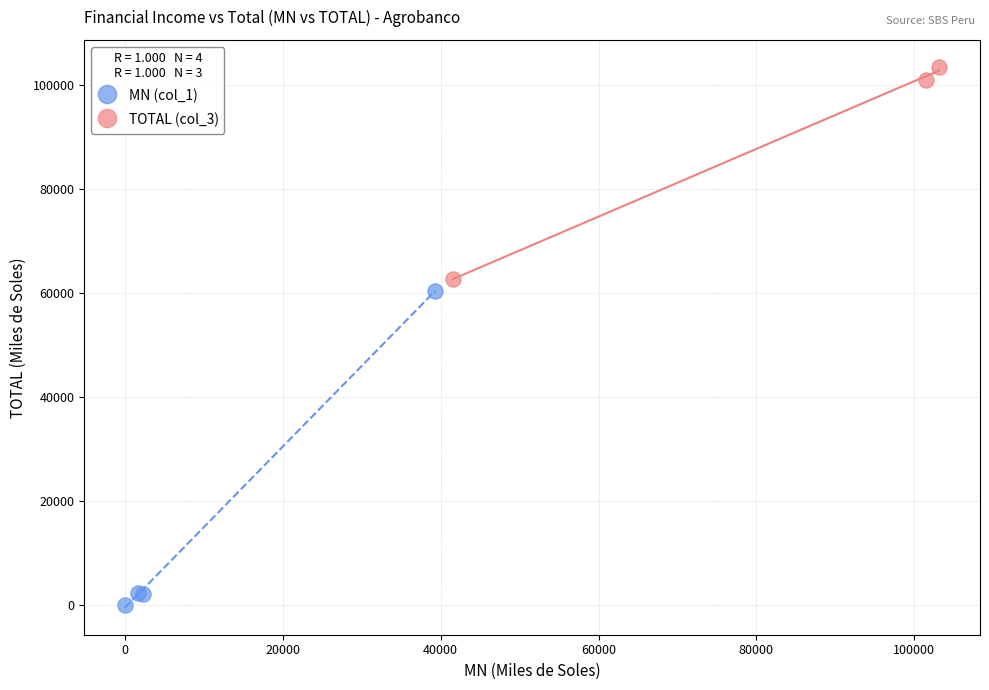

Which series contains the lowest Y value?

MN (col_1)